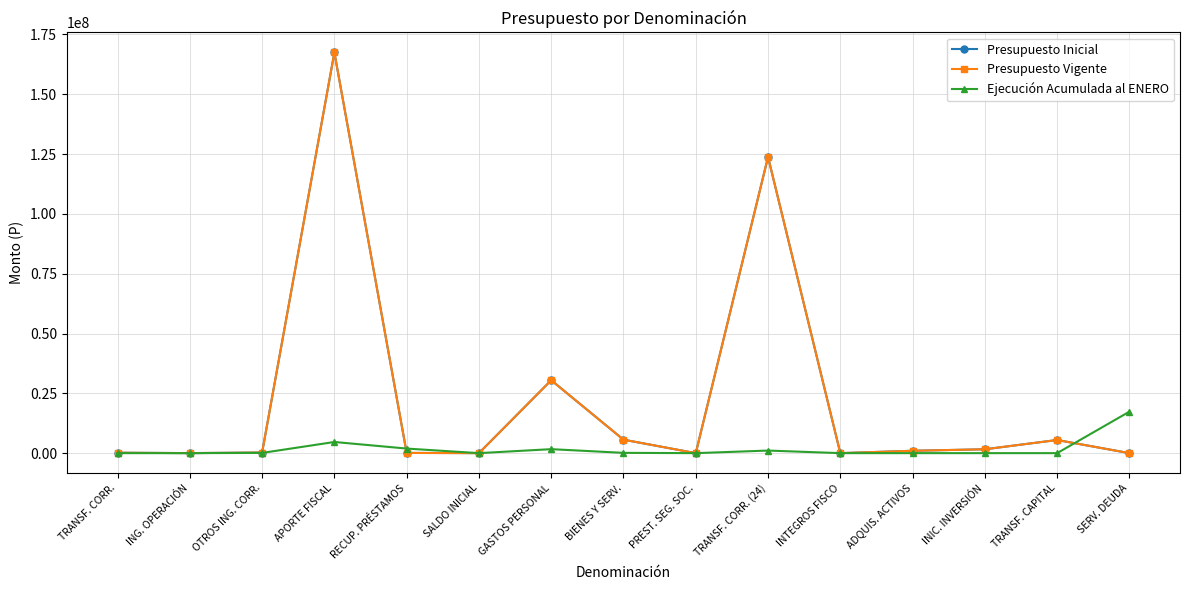

Where does the Presupuesto Vigente series first go above 251840?

APORTE FISCAL